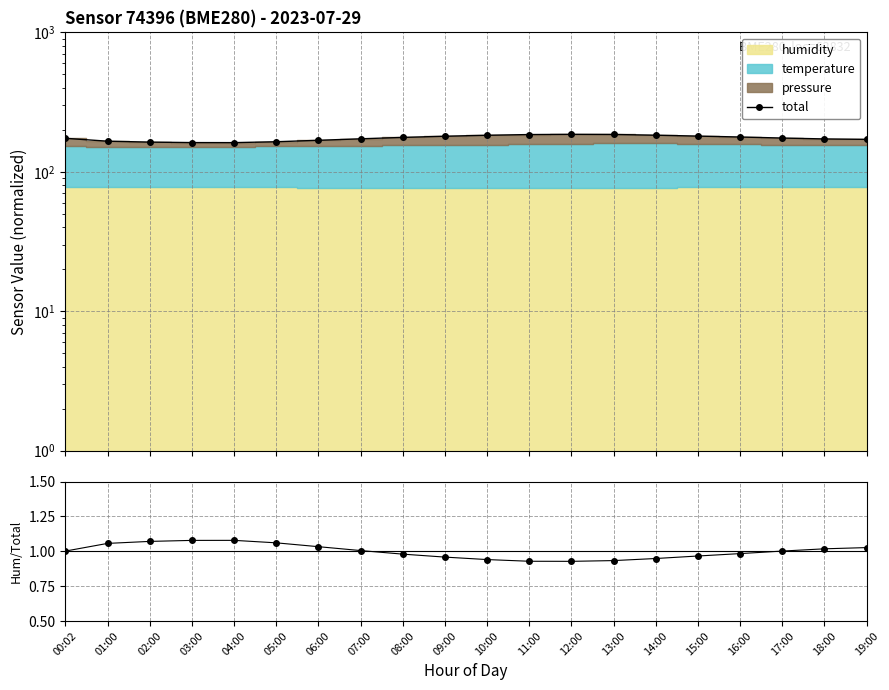

What is the difference between the maximum and minimum values in the humidity/total series?

0.2